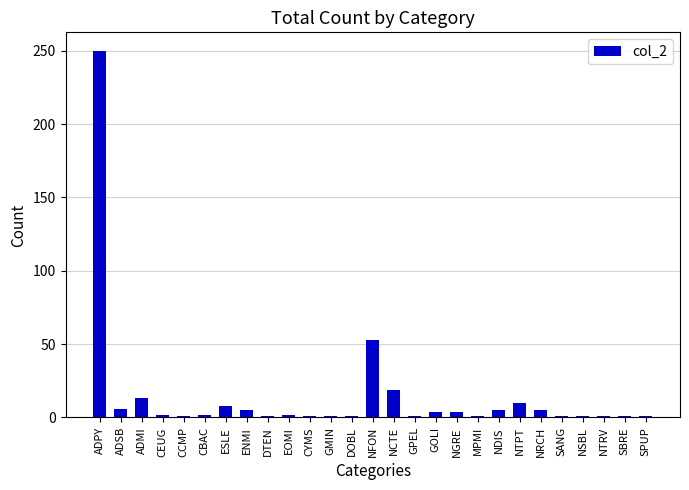

Count the number of data series in this chart.

1